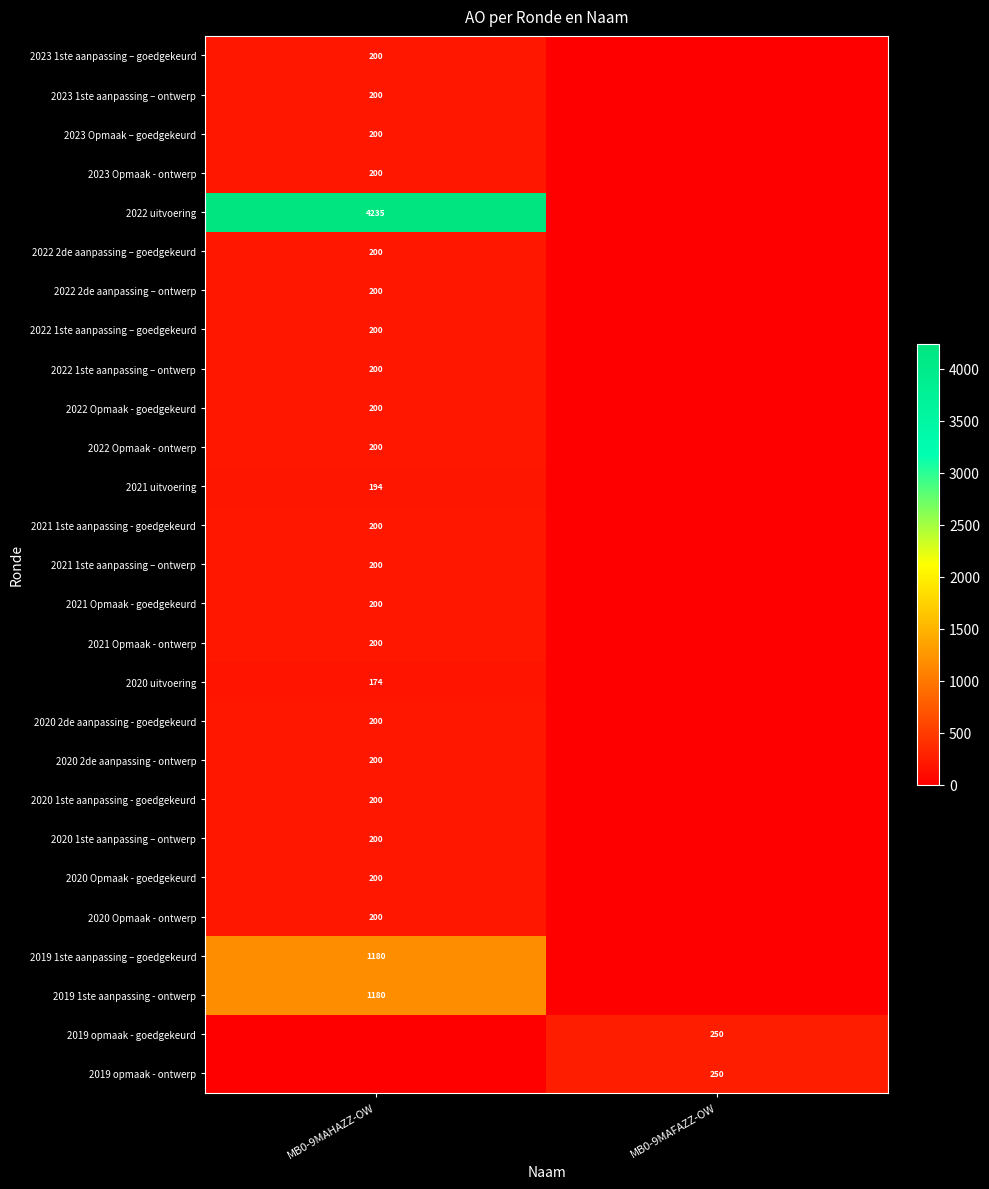

True or false: 2019 1ste aanpassing – goedgekeurd has a value of 283 at MB0-9MAHAZZ-OW.

False